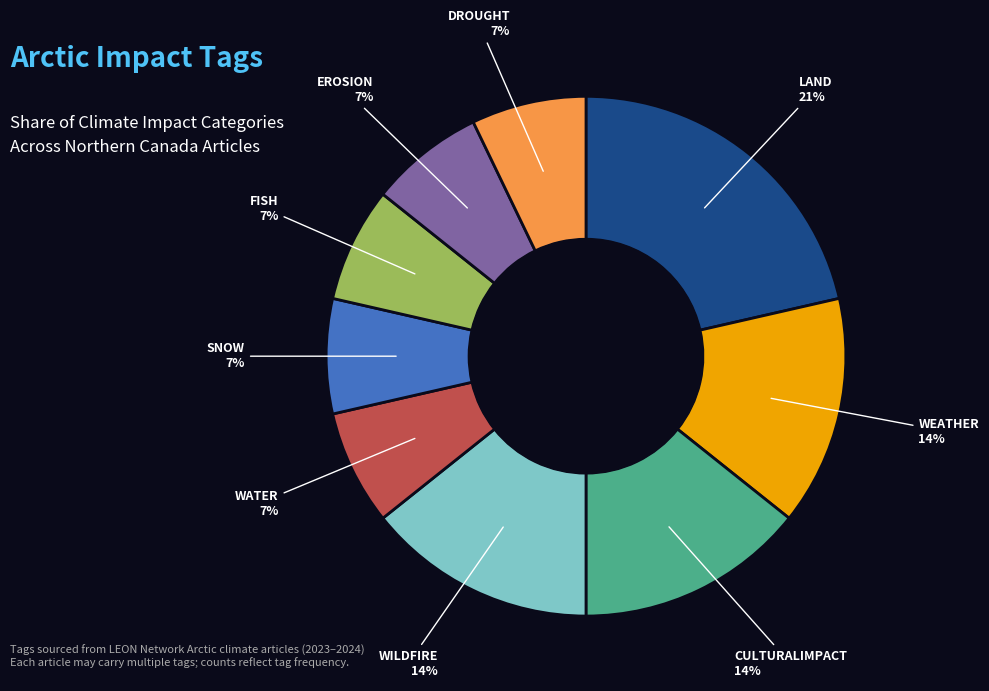

Does any single category account for the majority?

No